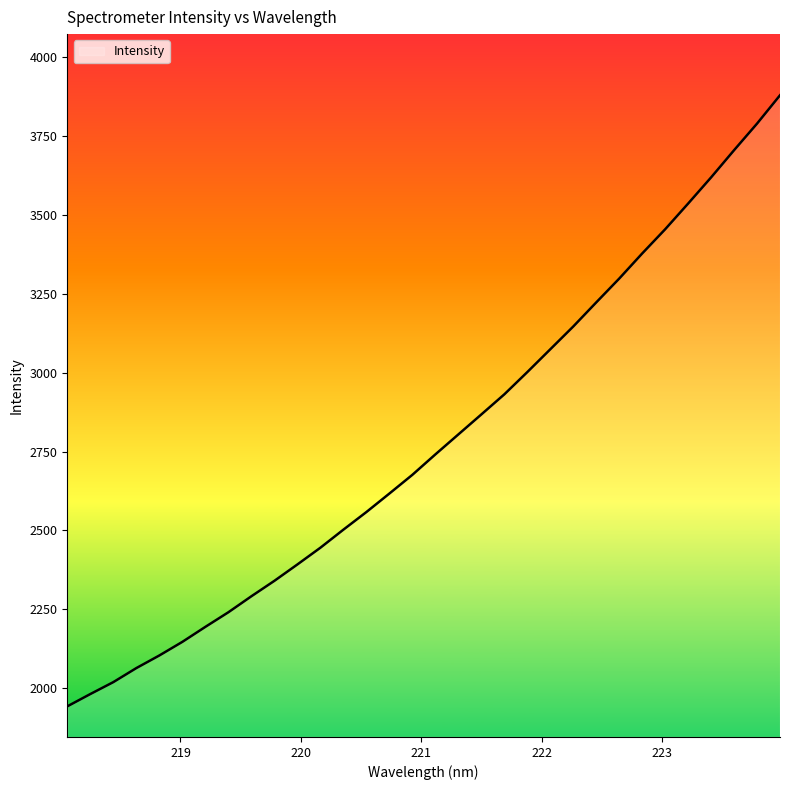

What is the difference between the maximum and minimum values?

1938.4